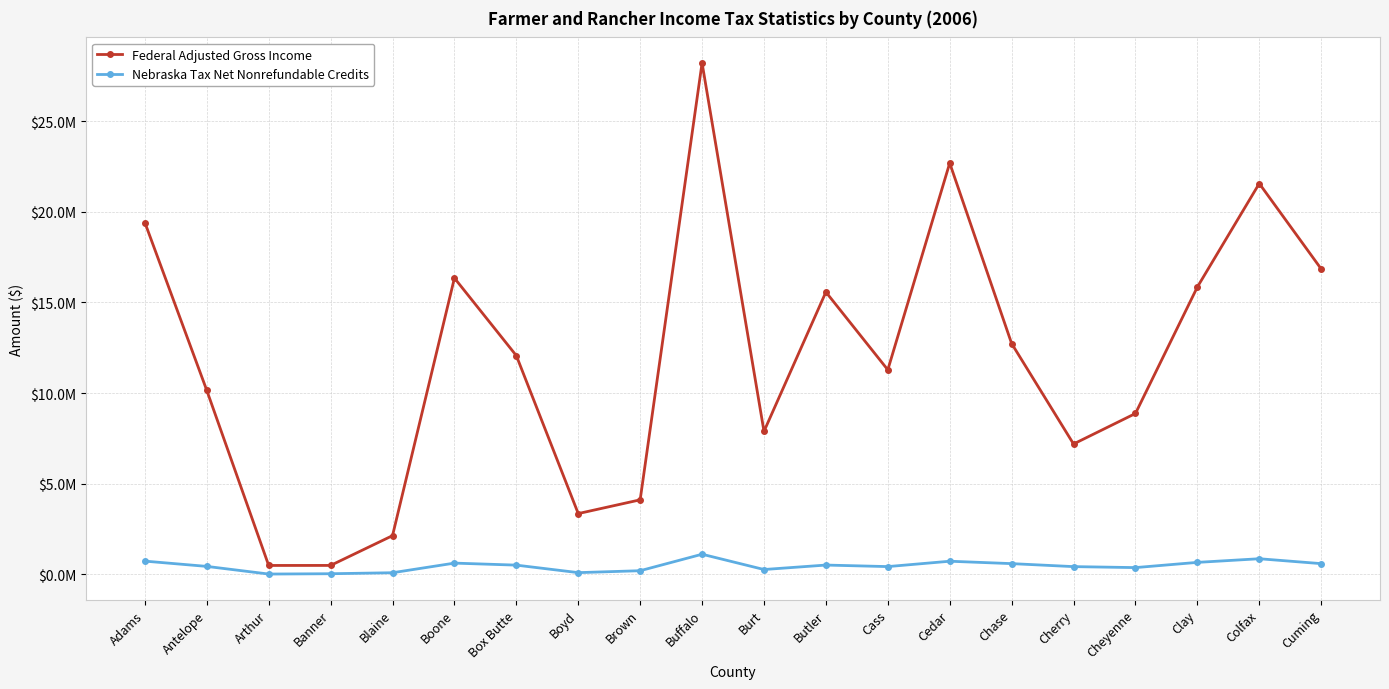

The value of Nebraska Tax Net Nonrefundable Credits at Boyd is 92308.0. True or false?

True